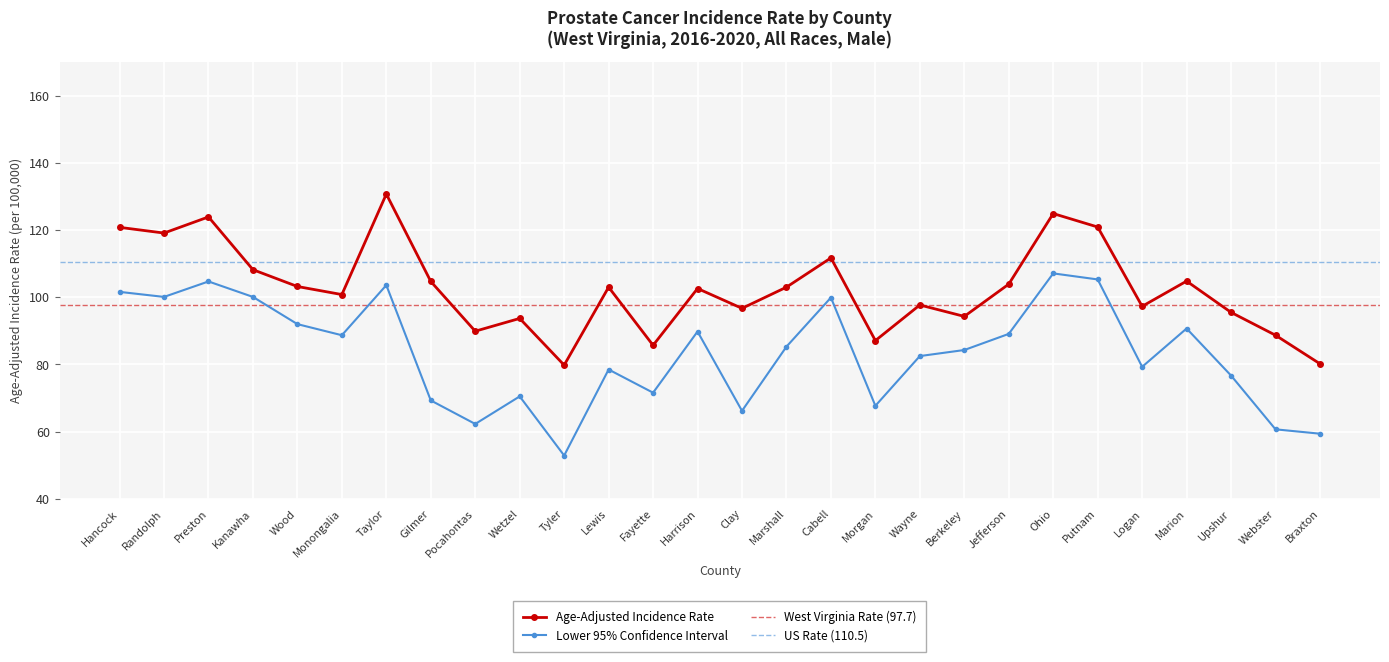

List the labels in order of Age-Adjusted Rate value, largest first.

Taylor, Ohio, Preston, Putnam, Hancock, Randolph, Cabell, Kanawha, Marion, Gilmer, Jefferson, Wood, Lewis, Marshall, Harrison, Monongalia, Wayne, Logan, Clay, Upshur, Berkeley, Wetzel, Pocahontas, Webster, Morgan, Fayette, Braxton, Tyler